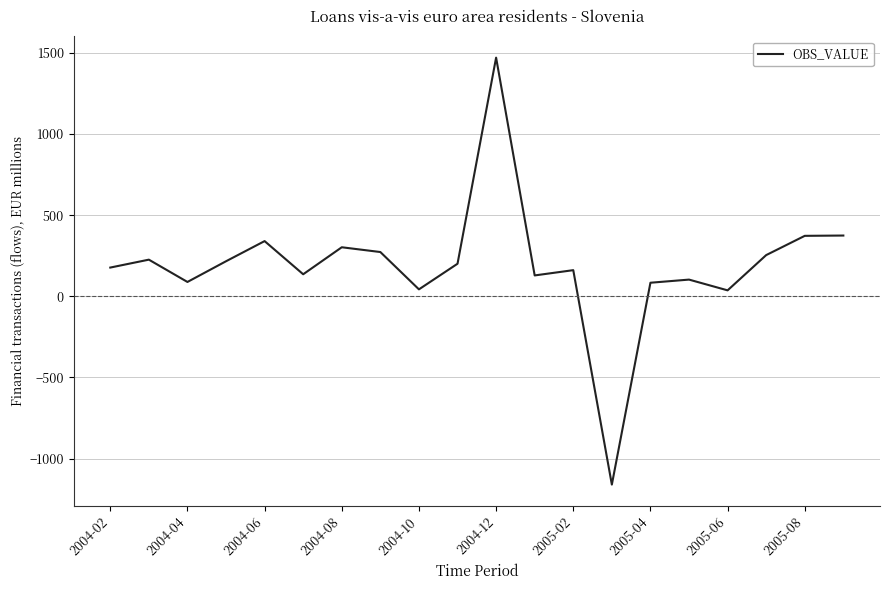

What is the difference between the maximum and minimum values?

2631.8